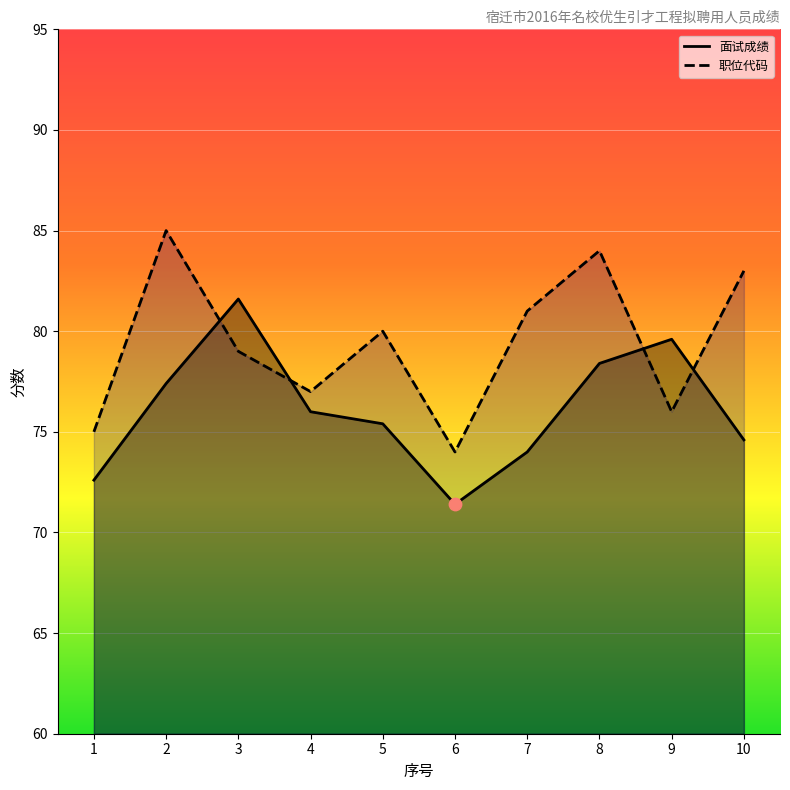

At which category is the sum across all series the highest?

2